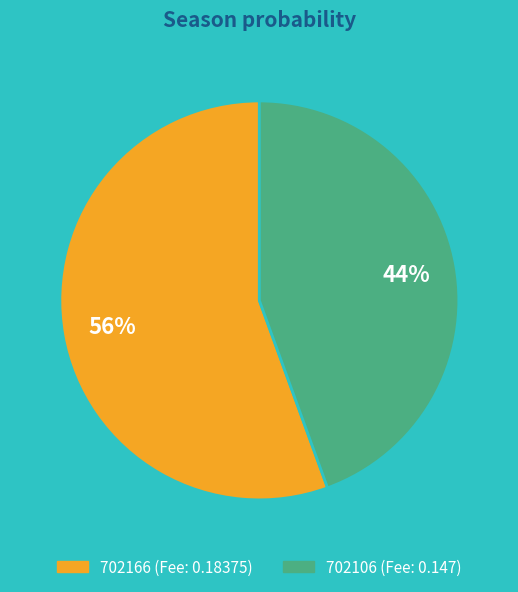

Is it true that 702106 is 53% of the pie?

False